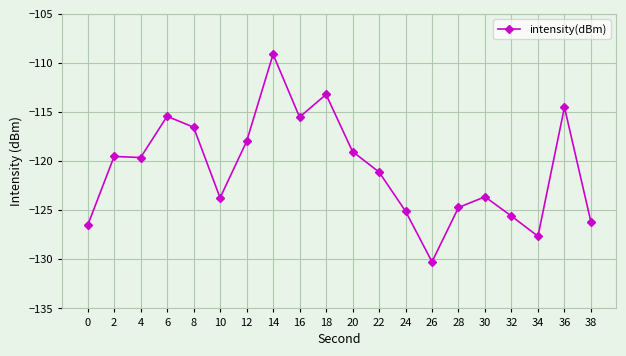

Where does the data first go above -119?

6